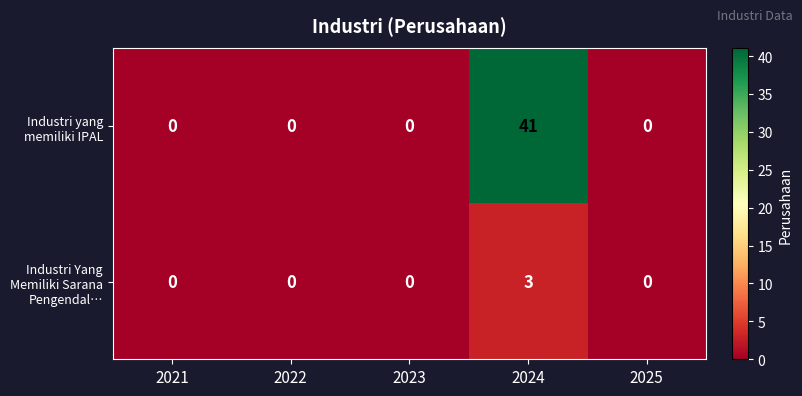

How many series are shown in this chart?

2